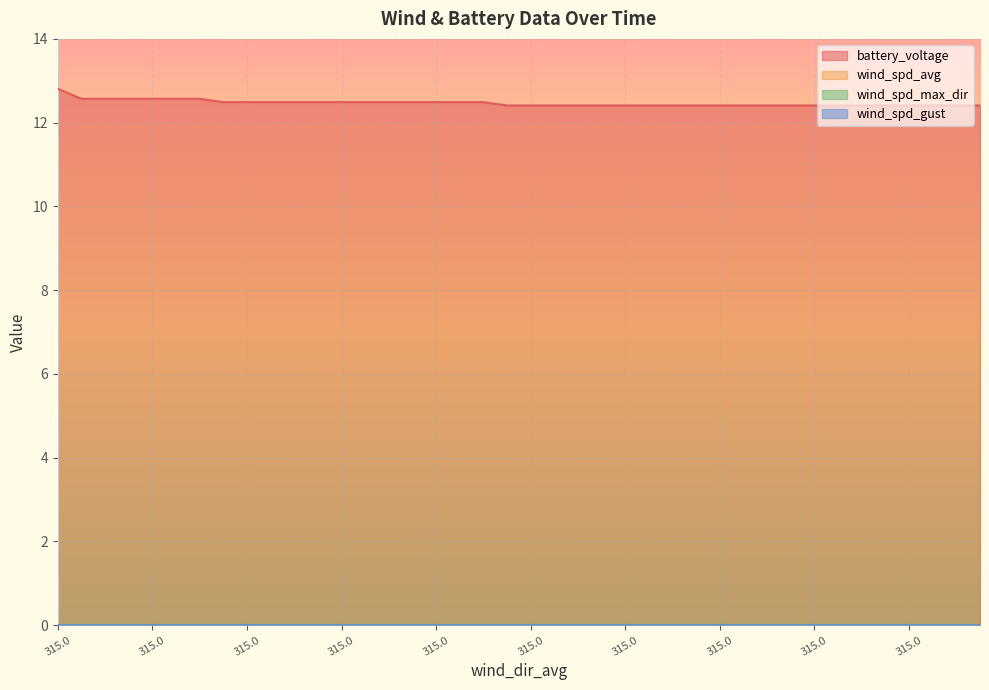

True or false: wind_spd_gust and wind_spd_avg intersect in this chart.

False